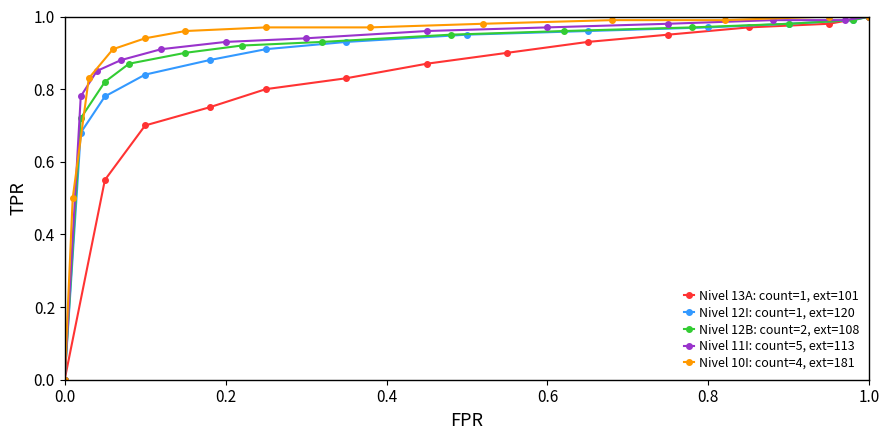

True or false: Nivel 13A: count=1, ext=101 has more than 2 interior local peaks.

False